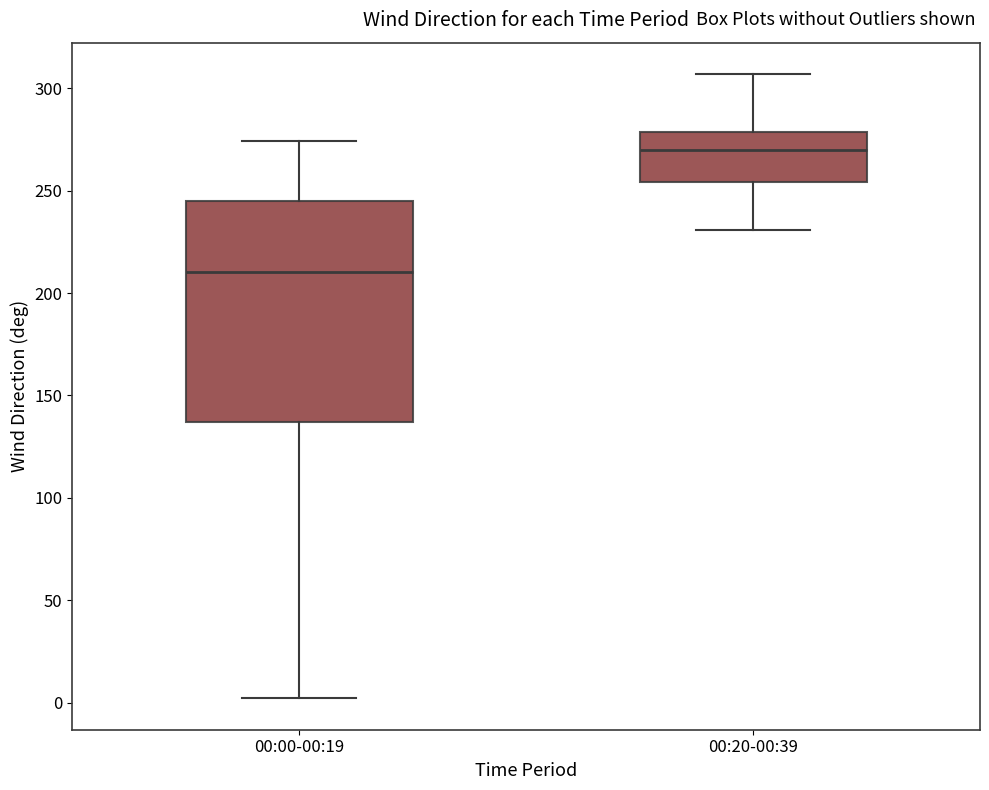

Where does the upper whisker of the box for 00:20-00:39 end on the y-axis? The values are not printed on the chart, so give them approximately, as read against the axis.

305